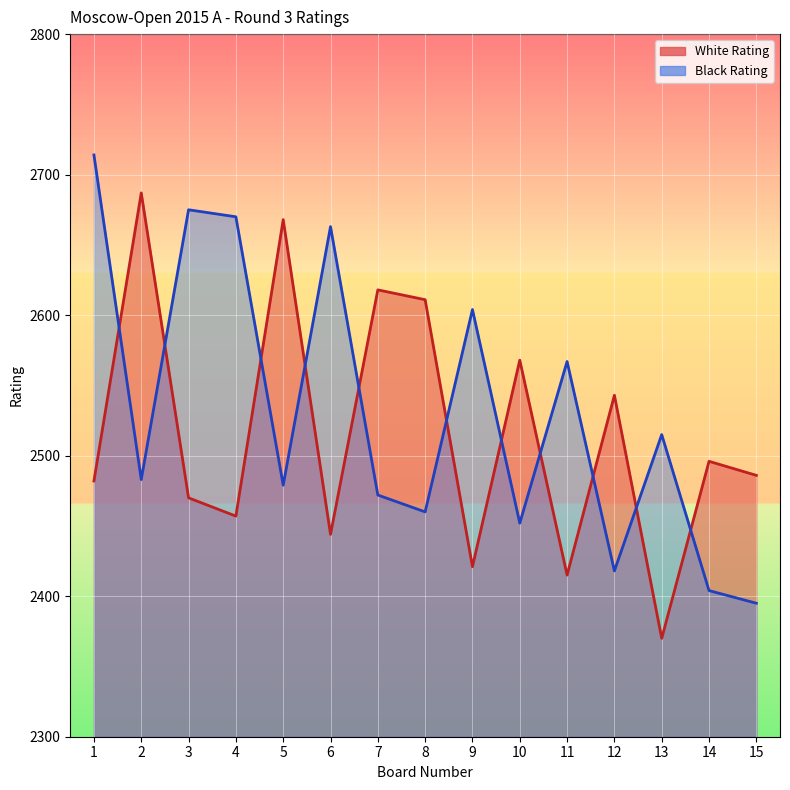

At which category is the sum across all series the highest?

1